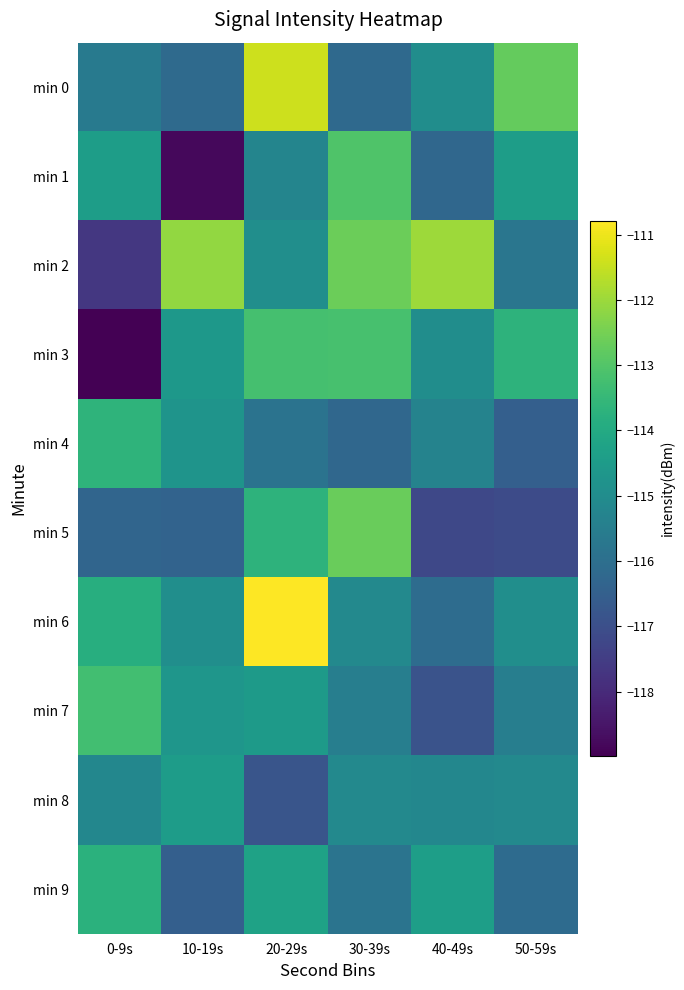

Reading left to right, what are all the values shown in this chart?

min 0: 0-9s=-115.6	10-19s=-116.2	20-29s=-111.4	30-39s=-116.2	40-49s=-115.0	50-59s=-112.7
min 1: 0-9s=-114.4	10-19s=-118.8	20-29s=-115.3	30-39s=-113.0	40-49s=-116.2	50-59s=-114.4
min 2: 0-9s=-117.7	10-19s=-112.1	20-29s=-114.9	30-39s=-112.6	40-49s=-112.0	50-59s=-115.8
min 3: 0-9s=-119.0	10-19s=-114.6	20-29s=-113.2	30-39s=-113.2	40-49s=-115.0	50-59s=-113.7
min 4: 0-9s=-113.7	10-19s=-114.7	20-29s=-115.8	30-39s=-116.2	40-49s=-115.3	50-59s=-116.5
min 5: 0-9s=-116.3	10-19s=-116.4	20-29s=-113.7	30-39s=-112.7	40-49s=-117.2	50-59s=-117.1
min 6: 0-9s=-113.8	10-19s=-114.9	20-29s=-110.8	30-39s=-115.1	40-49s=-116.1	50-59s=-114.9
min 7: 0-9s=-113.3	10-19s=-114.7	20-29s=-114.5	30-39s=-115.5	40-49s=-116.9	50-59s=-115.5
min 8: 0-9s=-115.2	10-19s=-114.4	20-29s=-116.8	30-39s=-115.1	40-49s=-115.2	50-59s=-115.1
min 9: 0-9s=-113.8	10-19s=-116.5	20-29s=-114.3	30-39s=-115.8	40-49s=-114.4	50-59s=-116.1